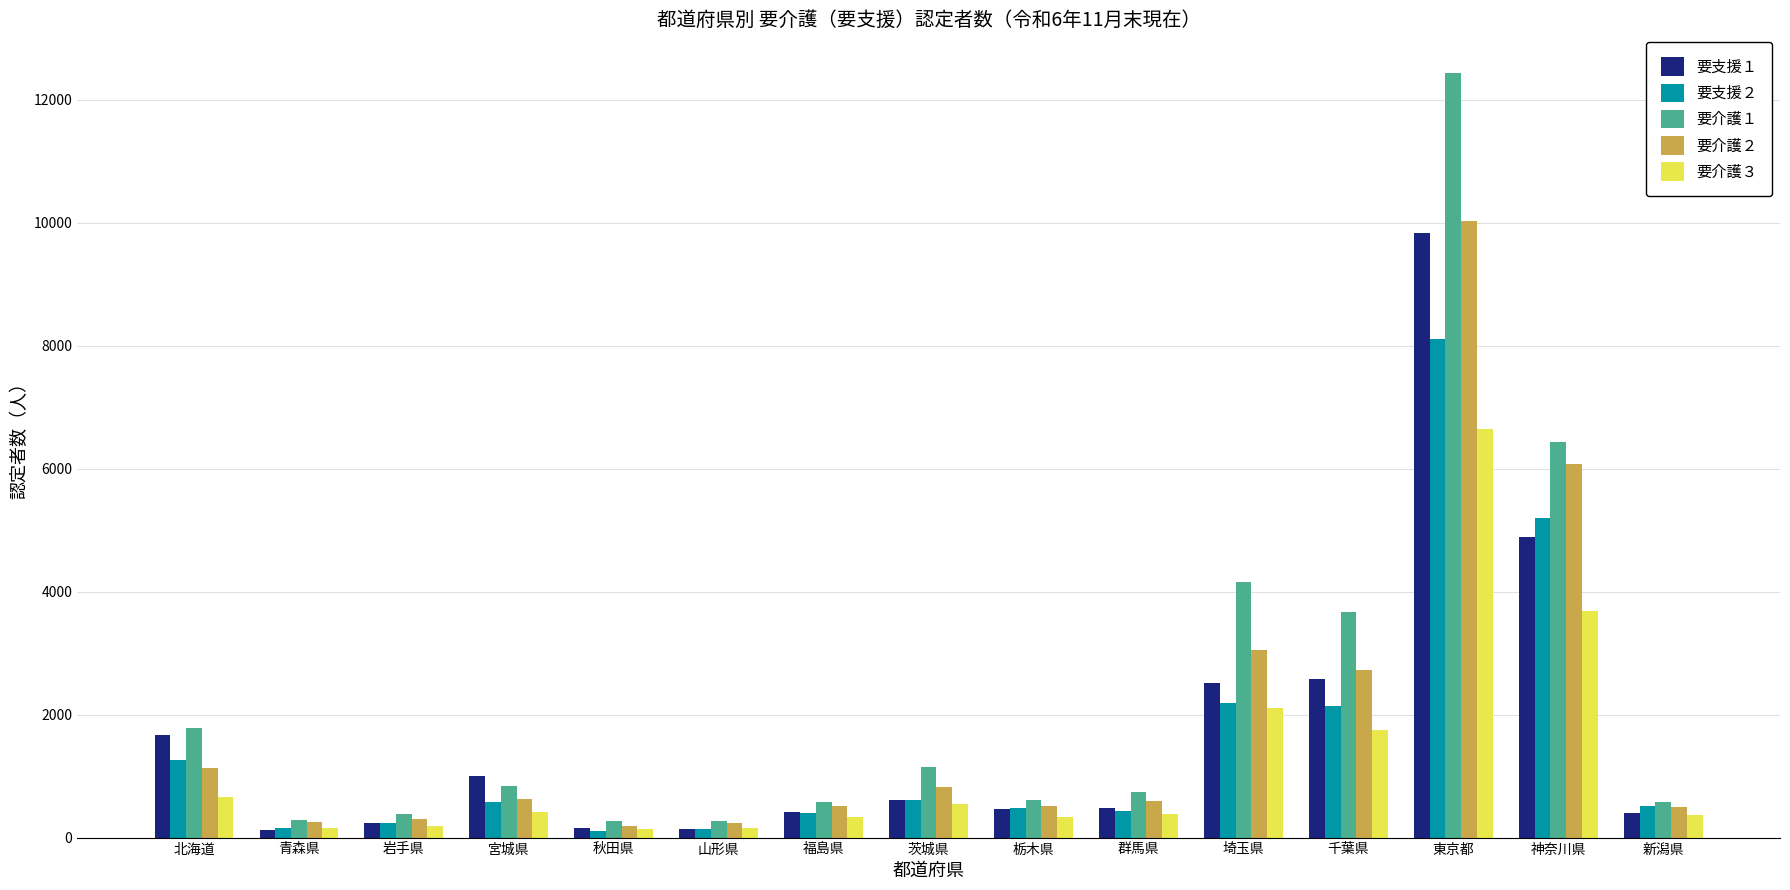

What is the difference between the highest and lowest values at 神奈川県?

2749